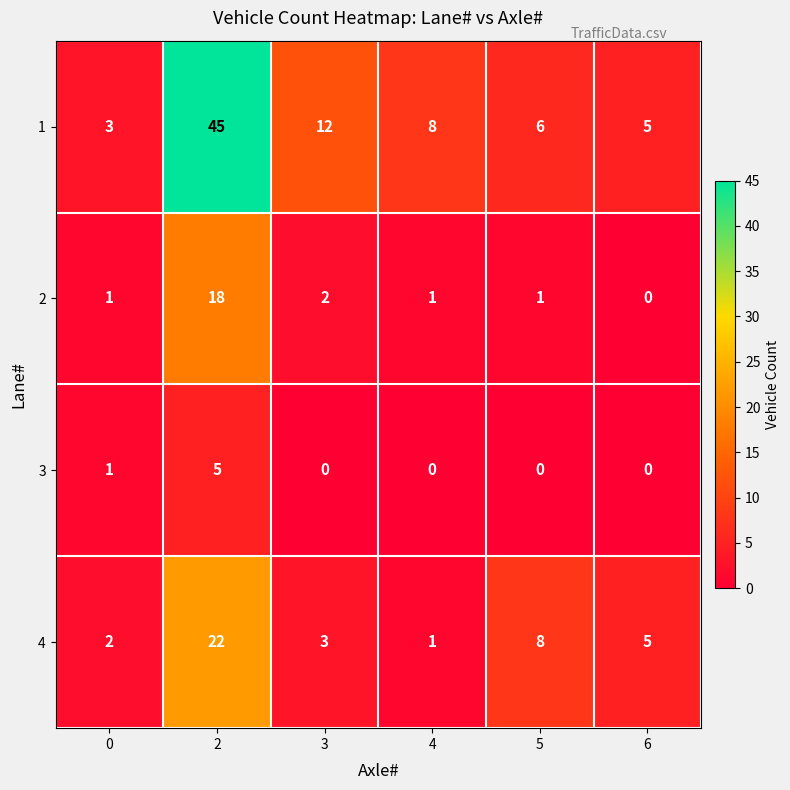

At which category is the sum across all series the highest?

2